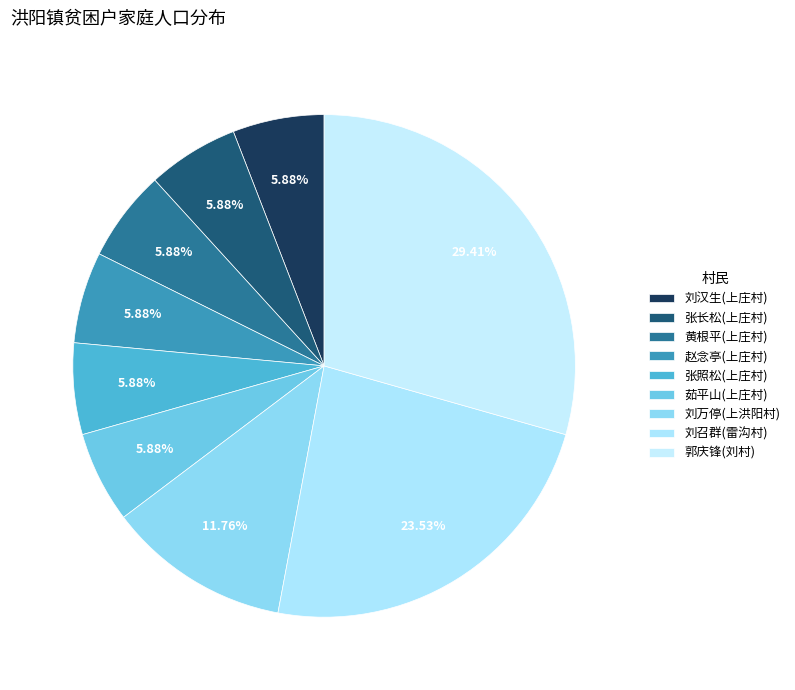

Which category has the smallest portion of the pie?

刘汉生(上庄村)